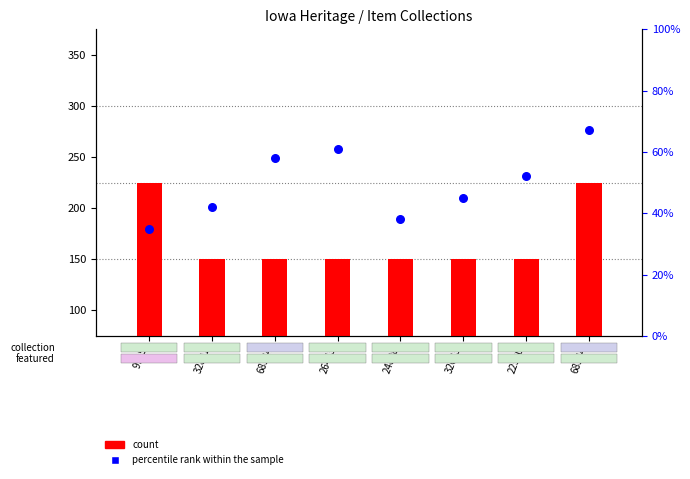

At how many categories does at least one series exceed 81?

2